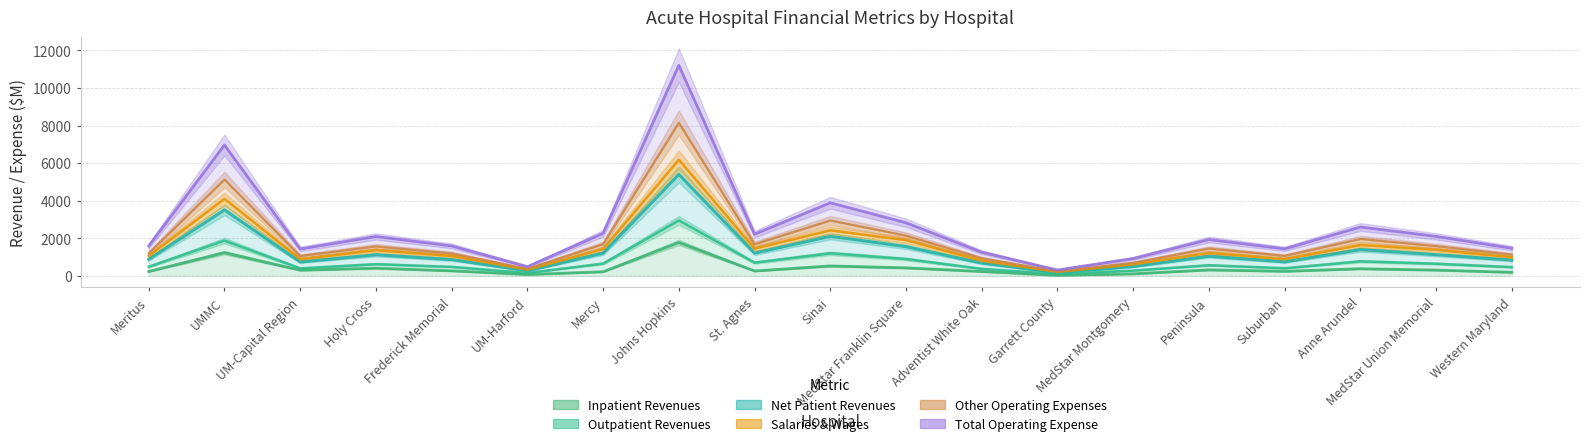

Which series changed the most between Johns Hopkins and Suburban?

Total Operating Expense